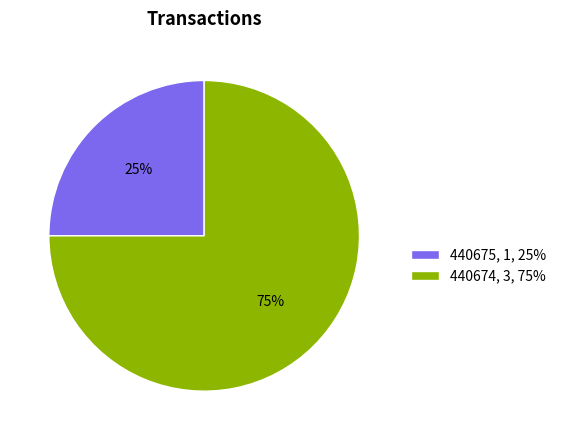

What is the smallest slice in the pie chart?

440675